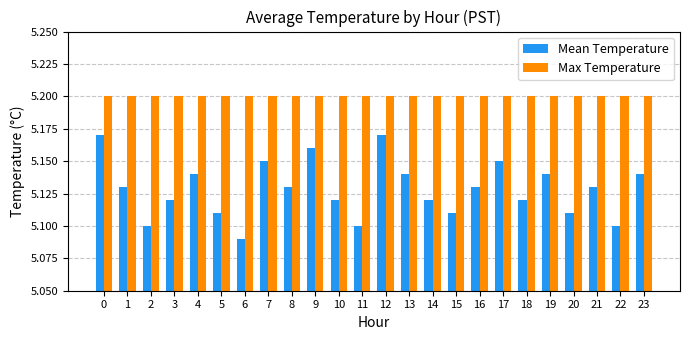

Rank the series by their maximum value, from highest to lowest.

Max Temperature, Mean Temperature